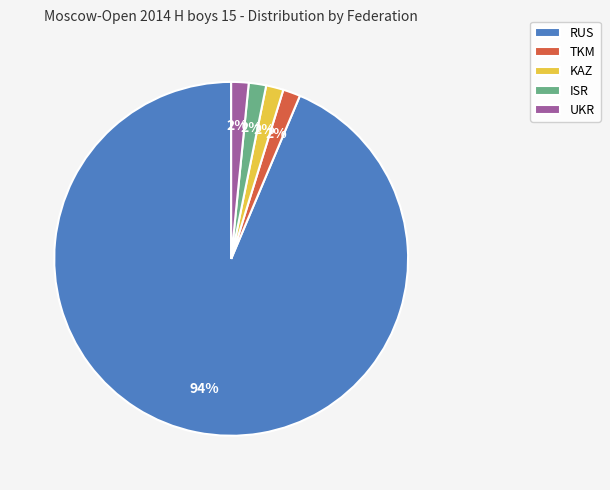

Combined, do TKM and UKR account for over 50%?

No